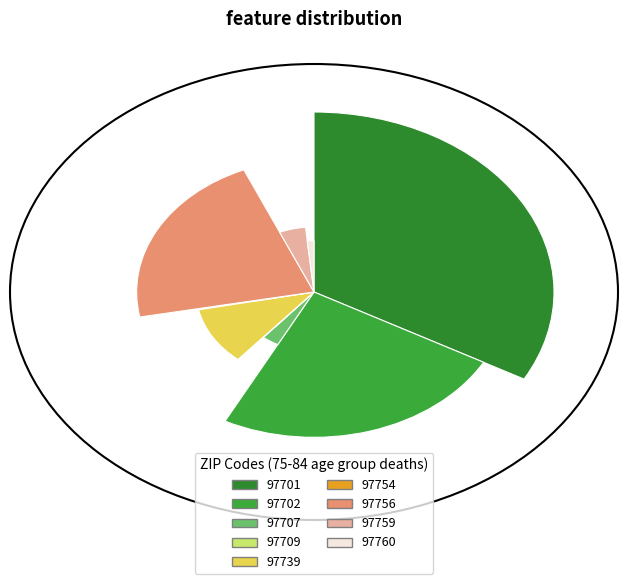

What is the change in value from 97702 to 97759?

-176